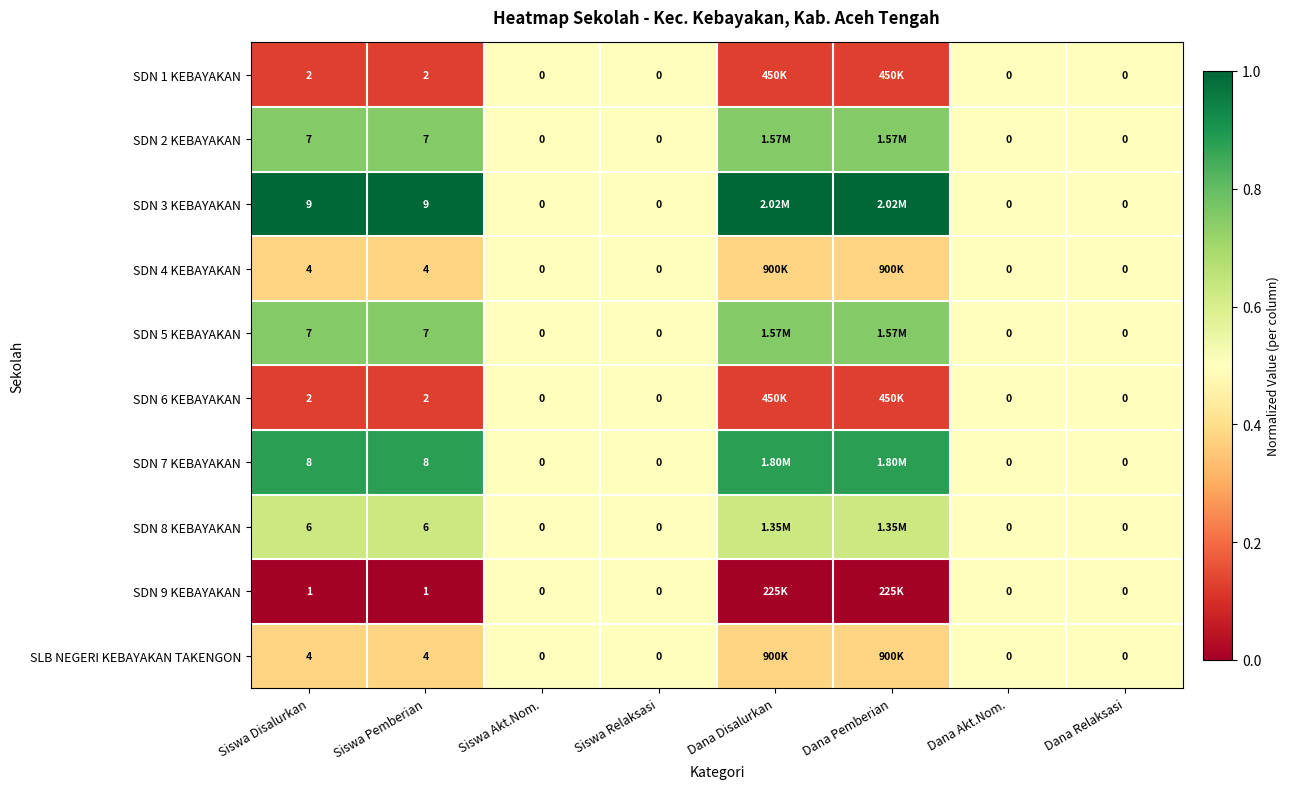

Which series changed the most between Siswa Disalurkan and Siswa Akt.Nom.?

SDN 3 KEBAYAKAN